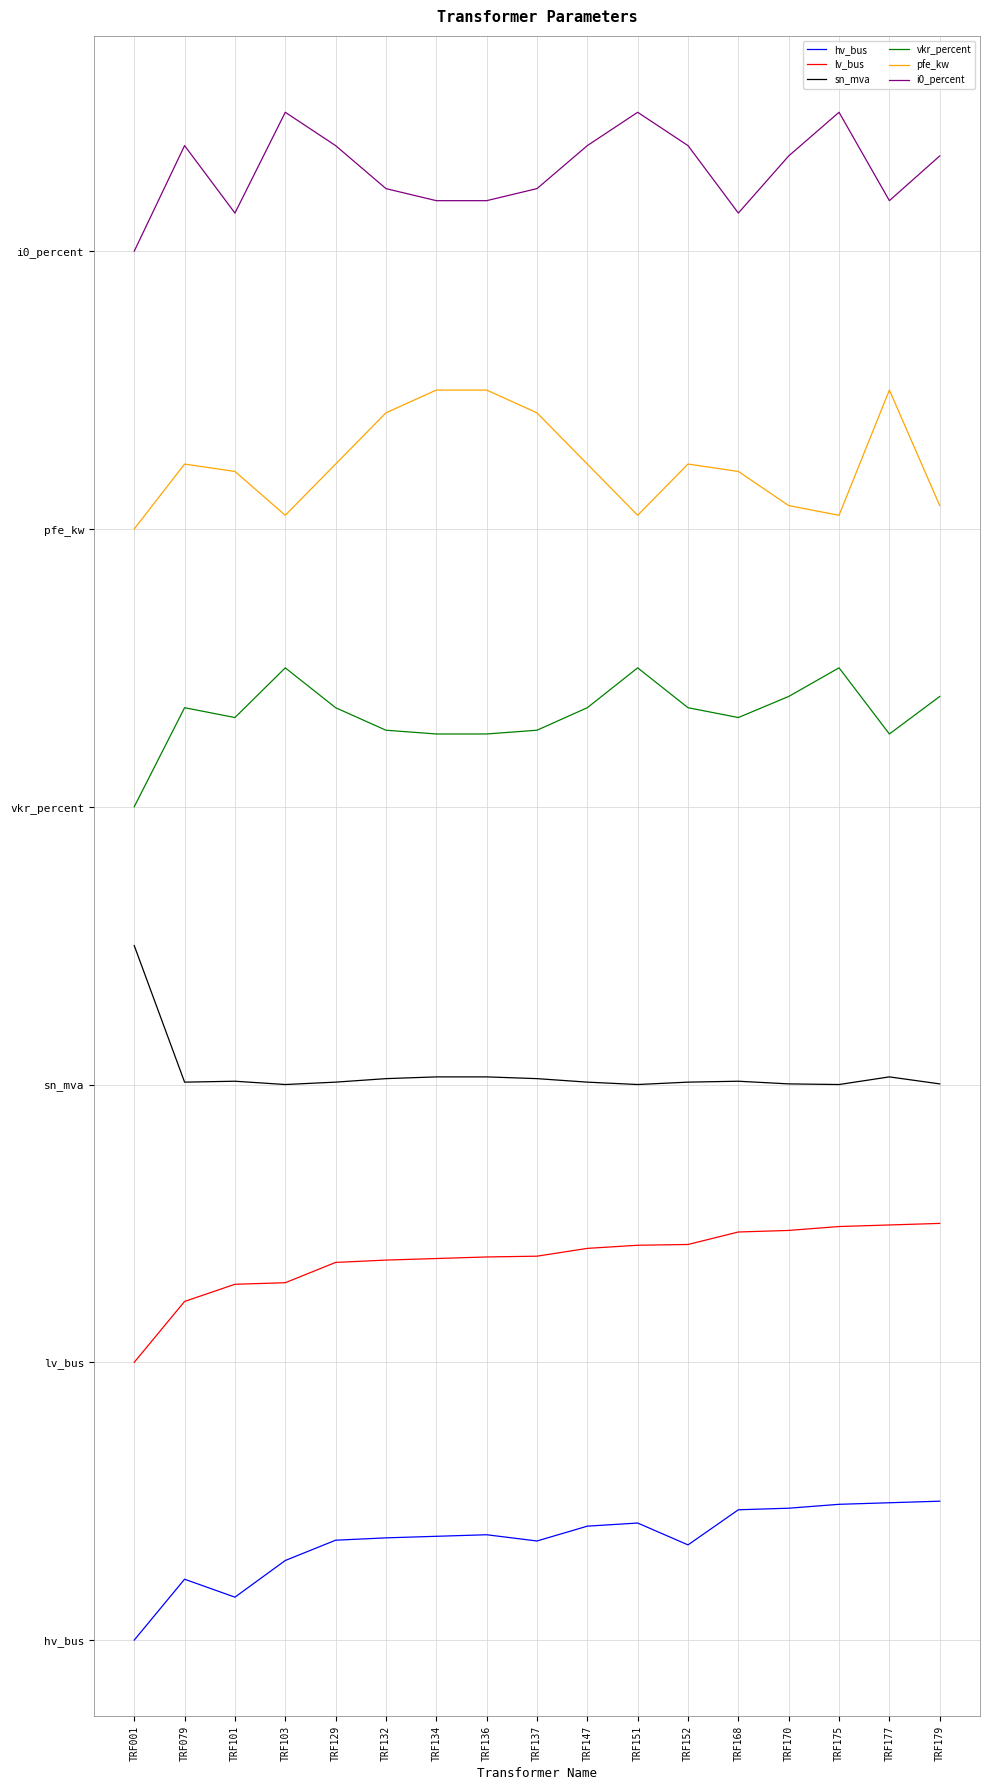

Which series has the largest total across all categories?

i0_percent